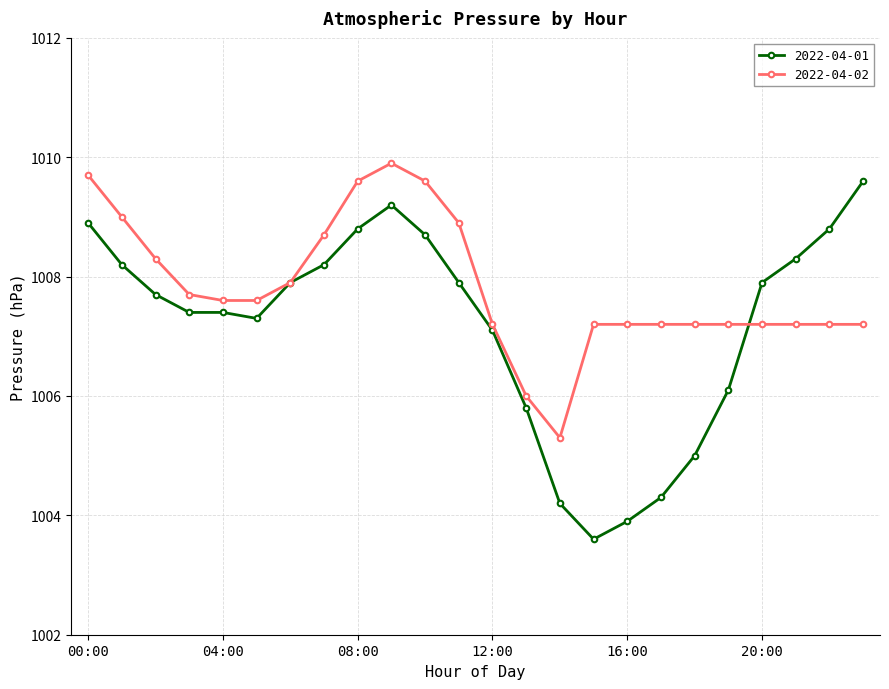

What is the difference between the maximum and minimum values in the 2022-04-01 series?

6.0